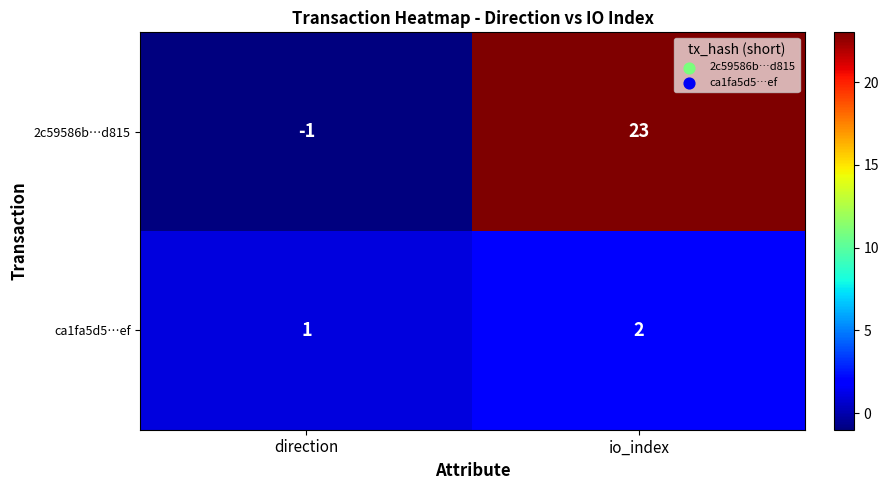

Reading left to right, transcribe all the data shown in this chart.

2c59586b…d815: -1	23
ca1fa5d5…ef: 1	2